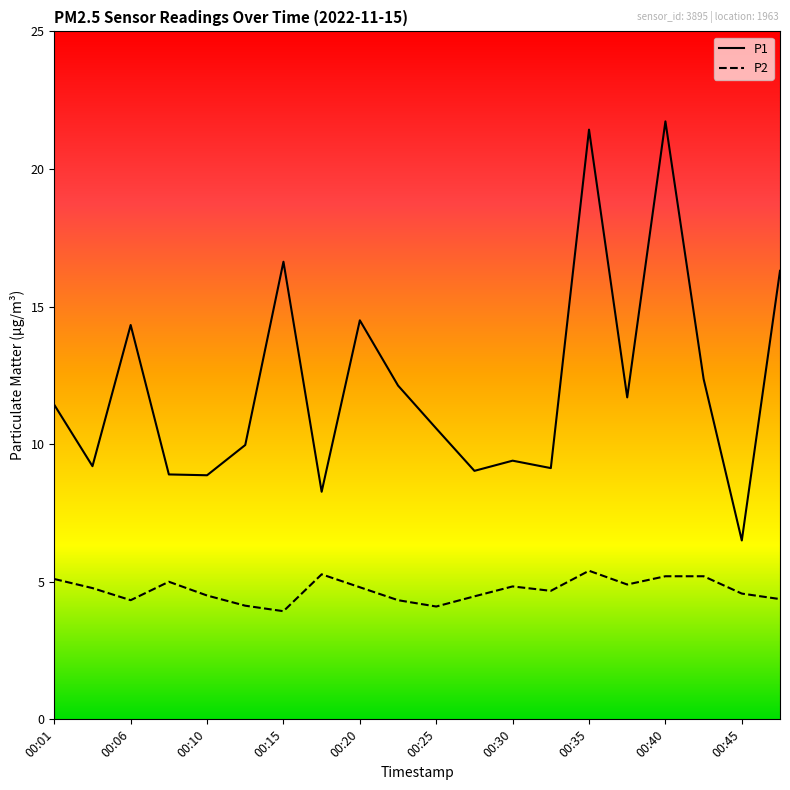

Which series has the widest spread of values?

P1